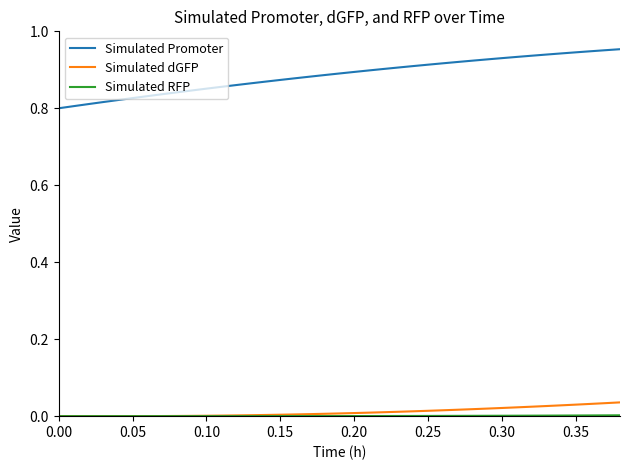

True or false: Simulated dGFP and Simulated Promoter cross at least once.

False